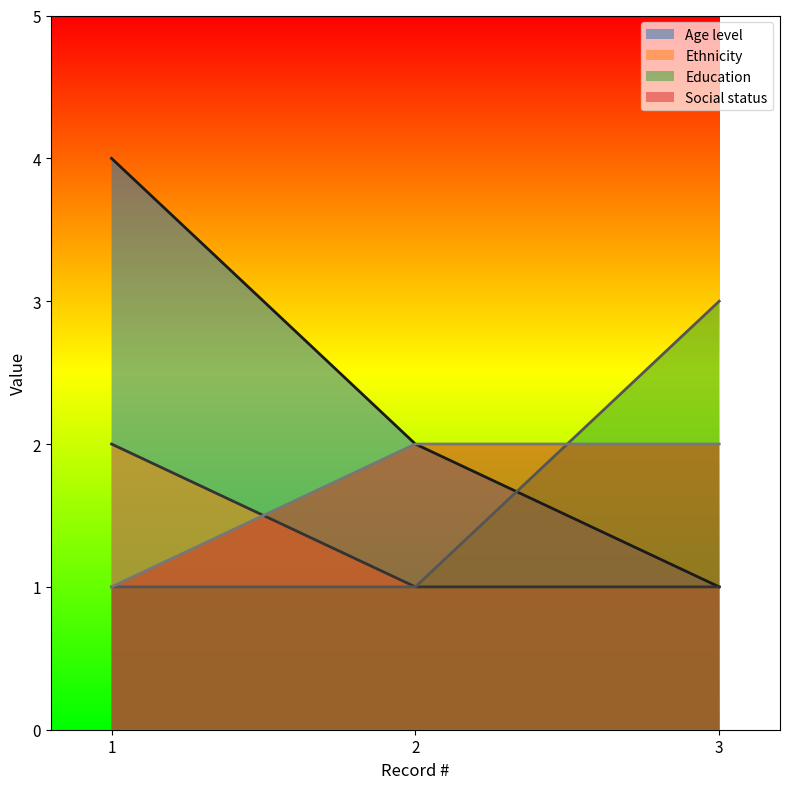

The value of Ethnicity at 2 is 1. True or false?

False